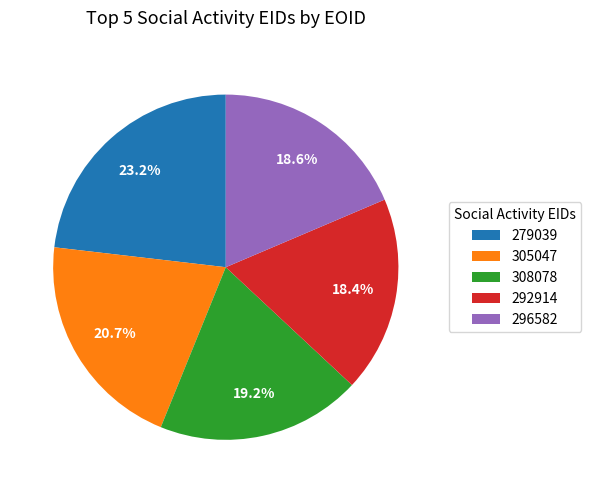

Between 305047 and 308078, which is larger?

305047